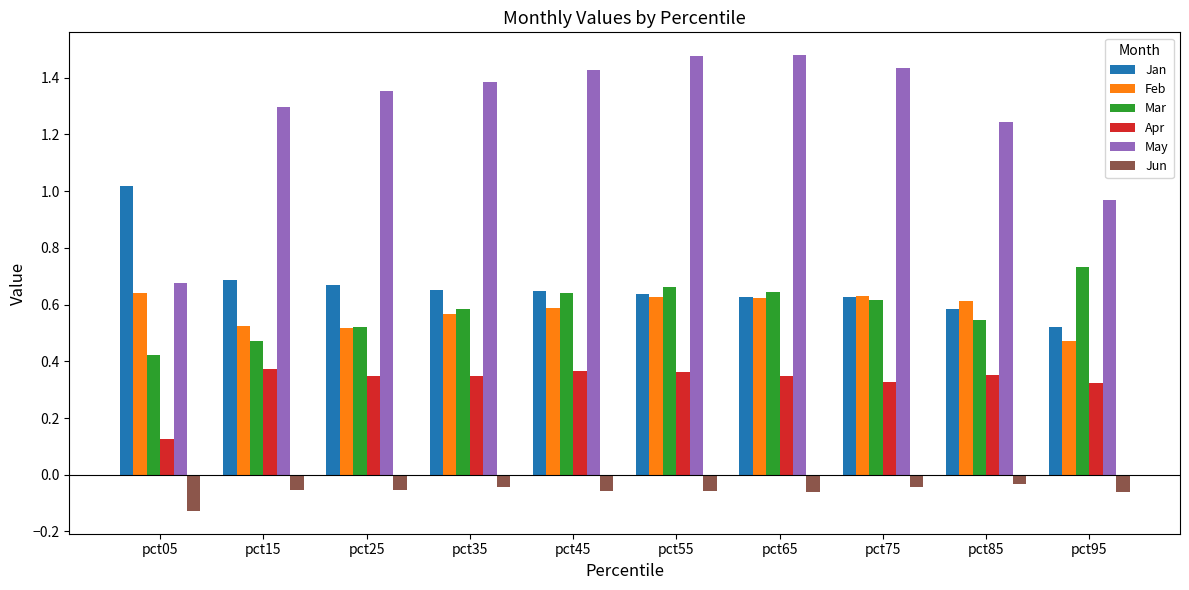

List the series in order of their peak value, lowest first.

Jun, Apr, Feb, Mar, Jan, May